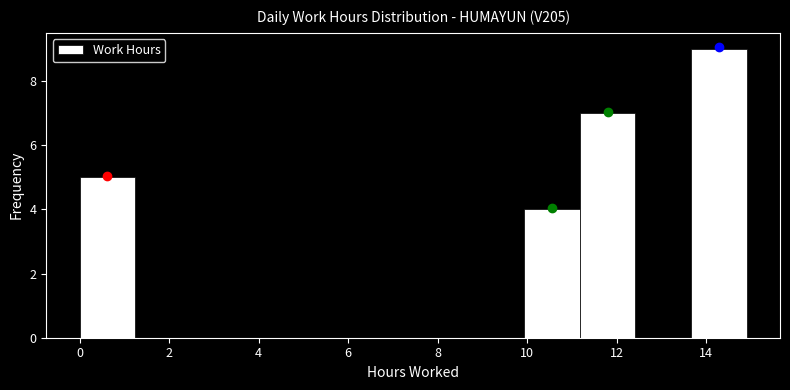

Reading left to right, transcribe this chart: for each bar, give the range it covers on the x-axis and its height. Neither the bar edges nor the heights are printed on the chart, so give them approximately, as read against the axes.

0.0 to 1.2: 5
1.2 to 2.4: 0
2.4 to 3.8: 0
3.8 to 5.0: 0
5.0 to 6.2: 0
6.2 to 7.4: 0
7.4 to 8.6: 0
8.6 to 10.0: 0
10.0 to 11.2: 4
11.2 to 12.4: 7
12.4 to 13.6: 0
13.6 to 15.0: 9